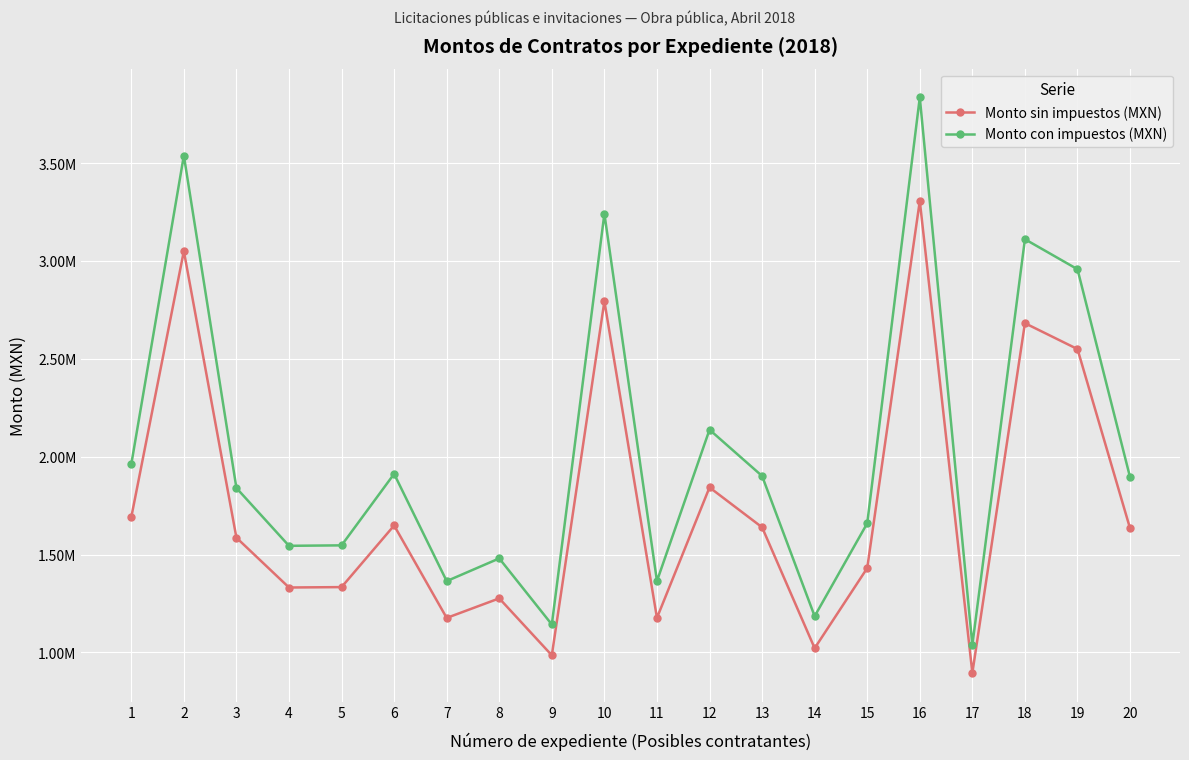

True or false: Monto con impuestos (MXN) and Monto sin impuestos (MXN) cross at least once.

False